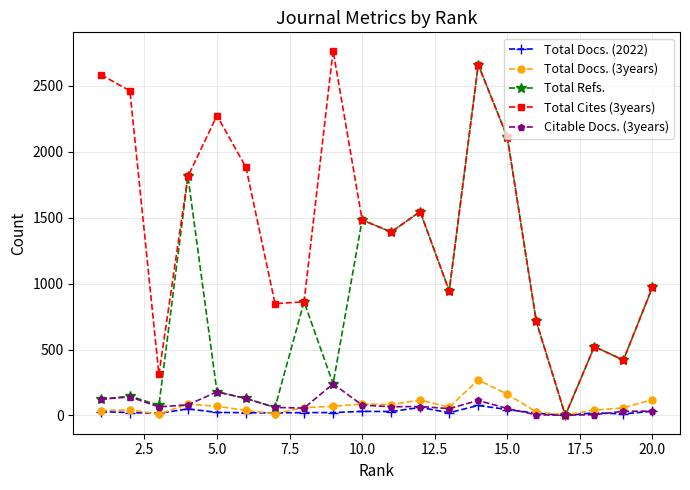

At how many categories does at least one series exceed 2311?

4